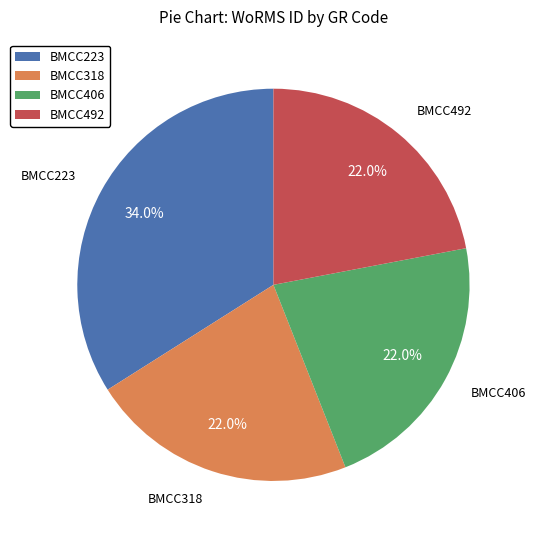

To the nearest percent, what is the difference between the largest and smallest slice percentages?

12%